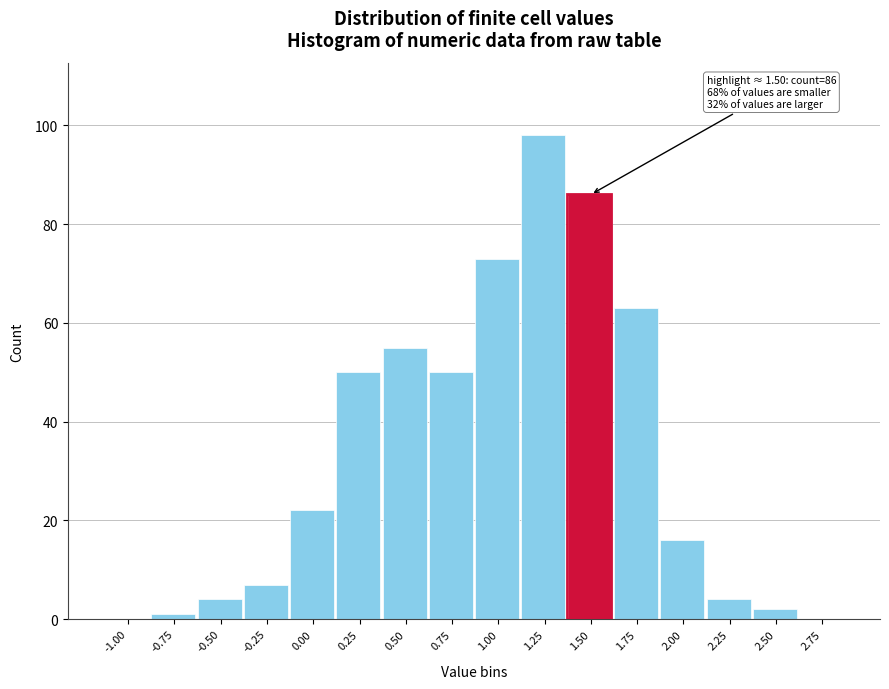

Reading left to right, what are all the values shown in this chart?

-1.00=0	-0.75=1	-0.50=4	-0.25=7	0.00=22	0.25=50	0.50=55	0.75=50	1.00=73	1.25=98	1.50=86	1.75=63	2.00=16	2.25=4	2.50=2	2.75=0